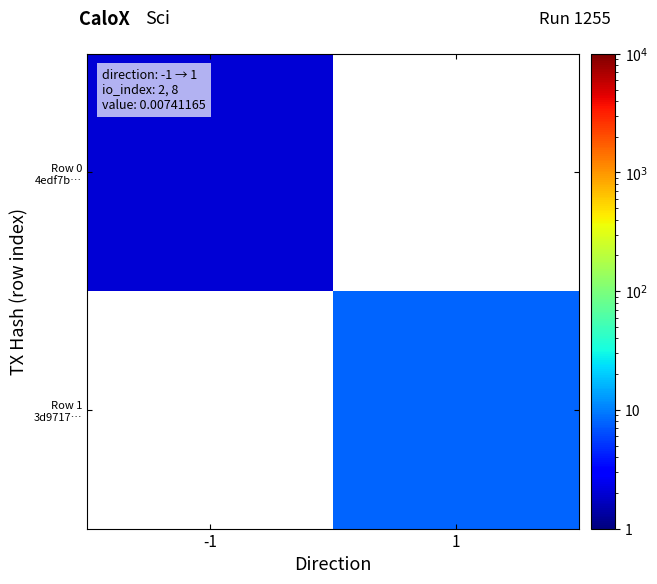

What is the approximate value of Row 1 3d9717… at 1?

8.0